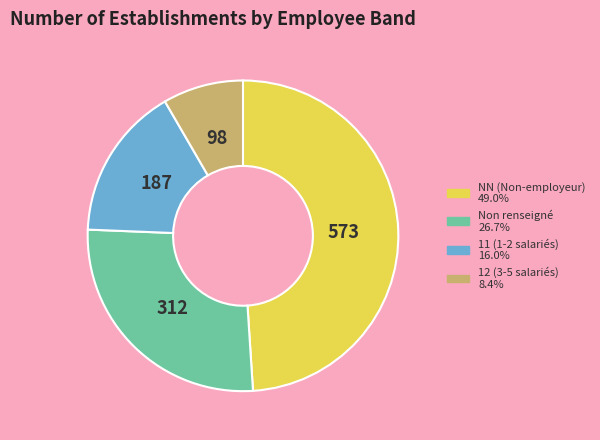

Does any single category account for the majority?

No